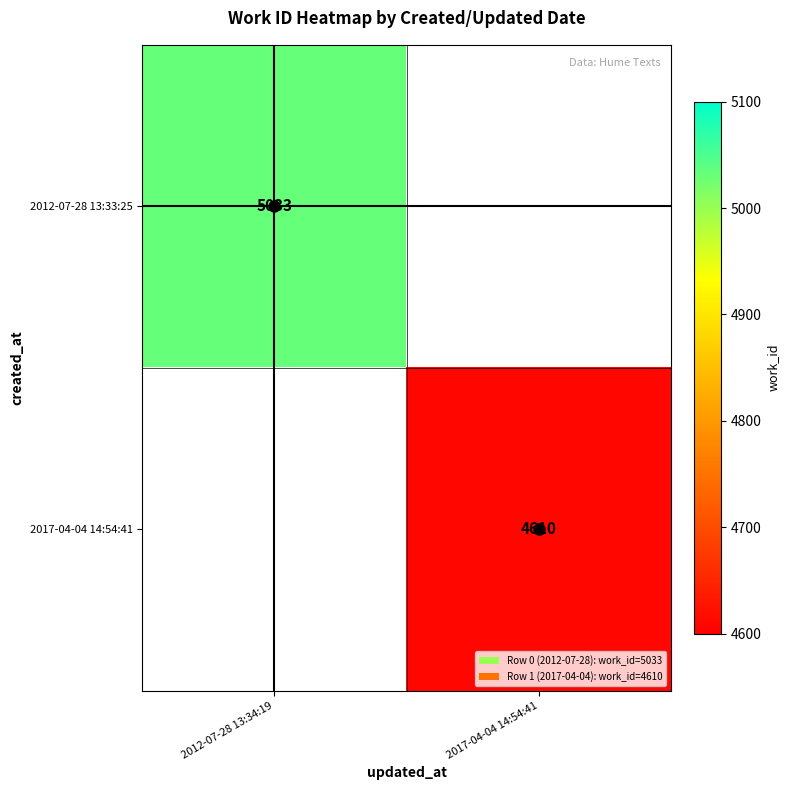

What is the greatest value displayed?

5033.0